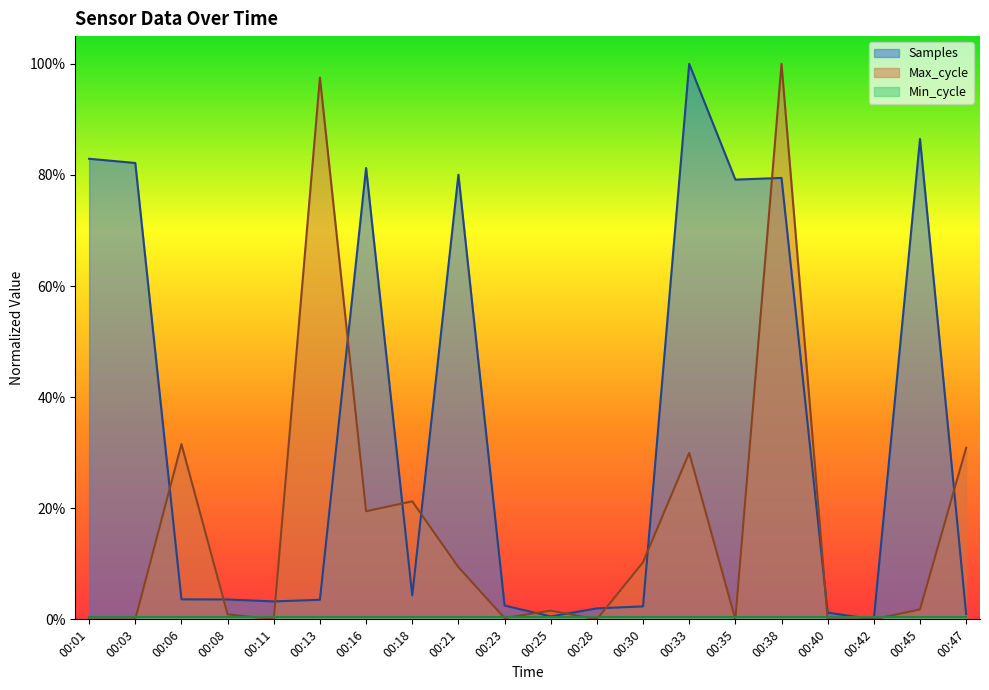

Where is the first local maximum for Samples?

00:16